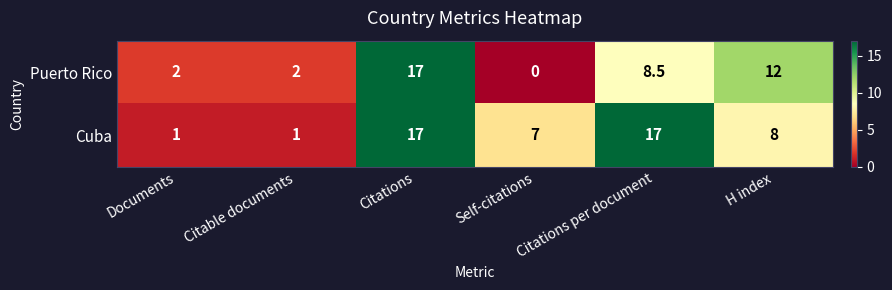

What is the difference between the maximum and minimum values in the Puerto Rico series?

17.0